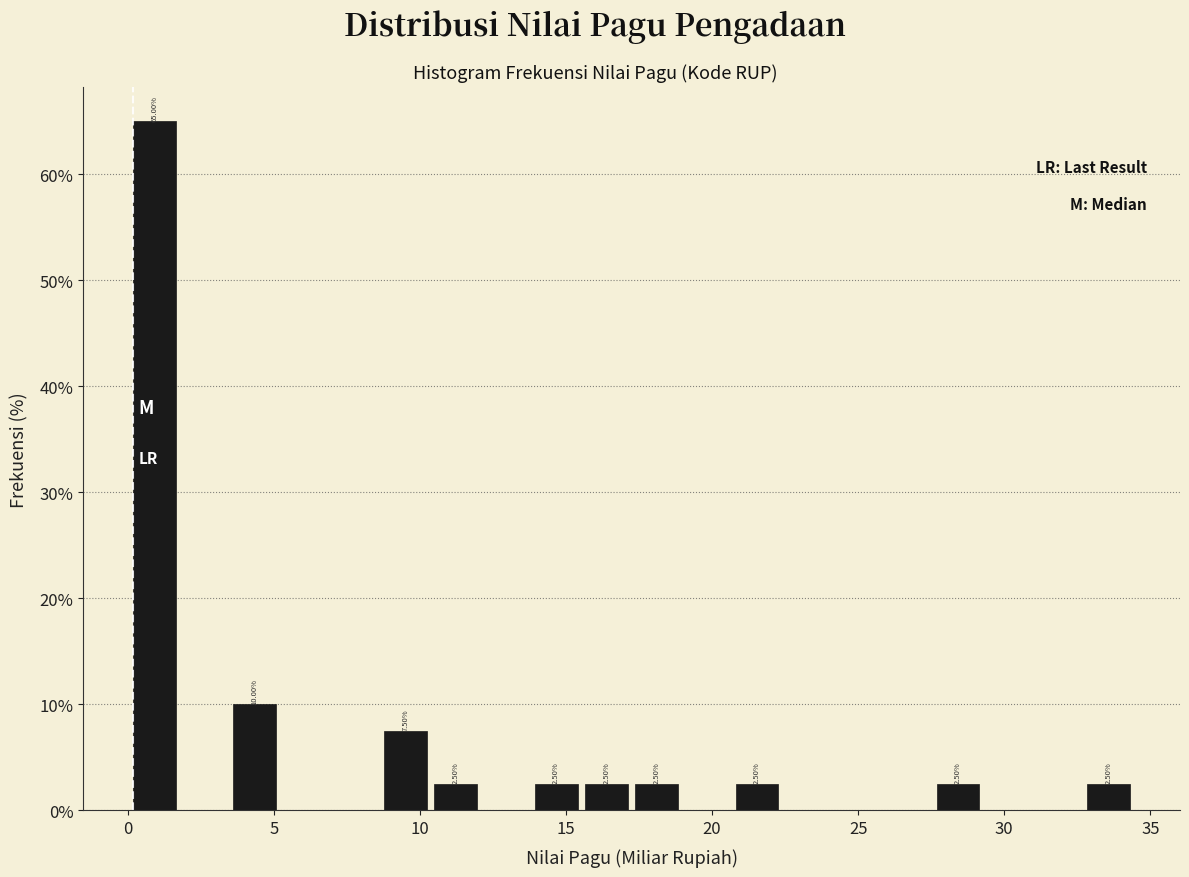

Read against the x-axis, roughly where is the centre of the tallest bar?

1.0